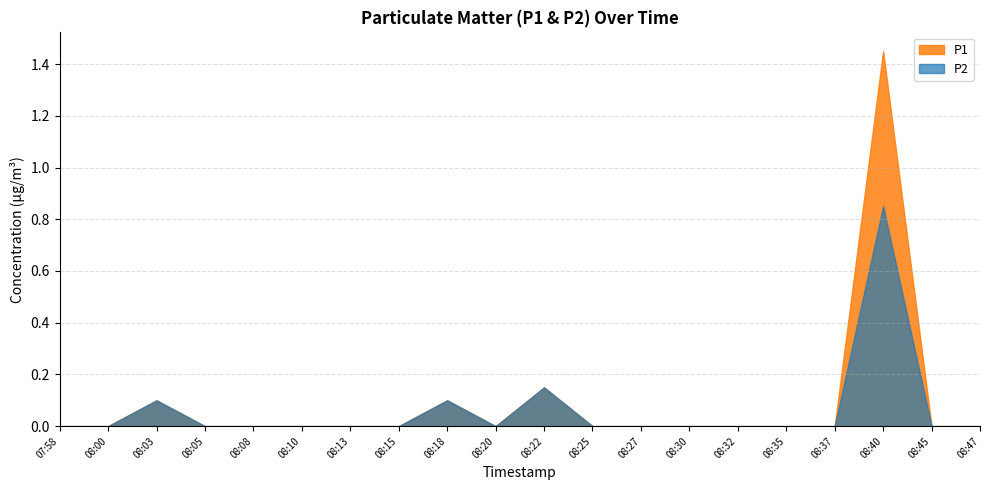

Is it true that P2 equals -0.6 at 08:27?

False